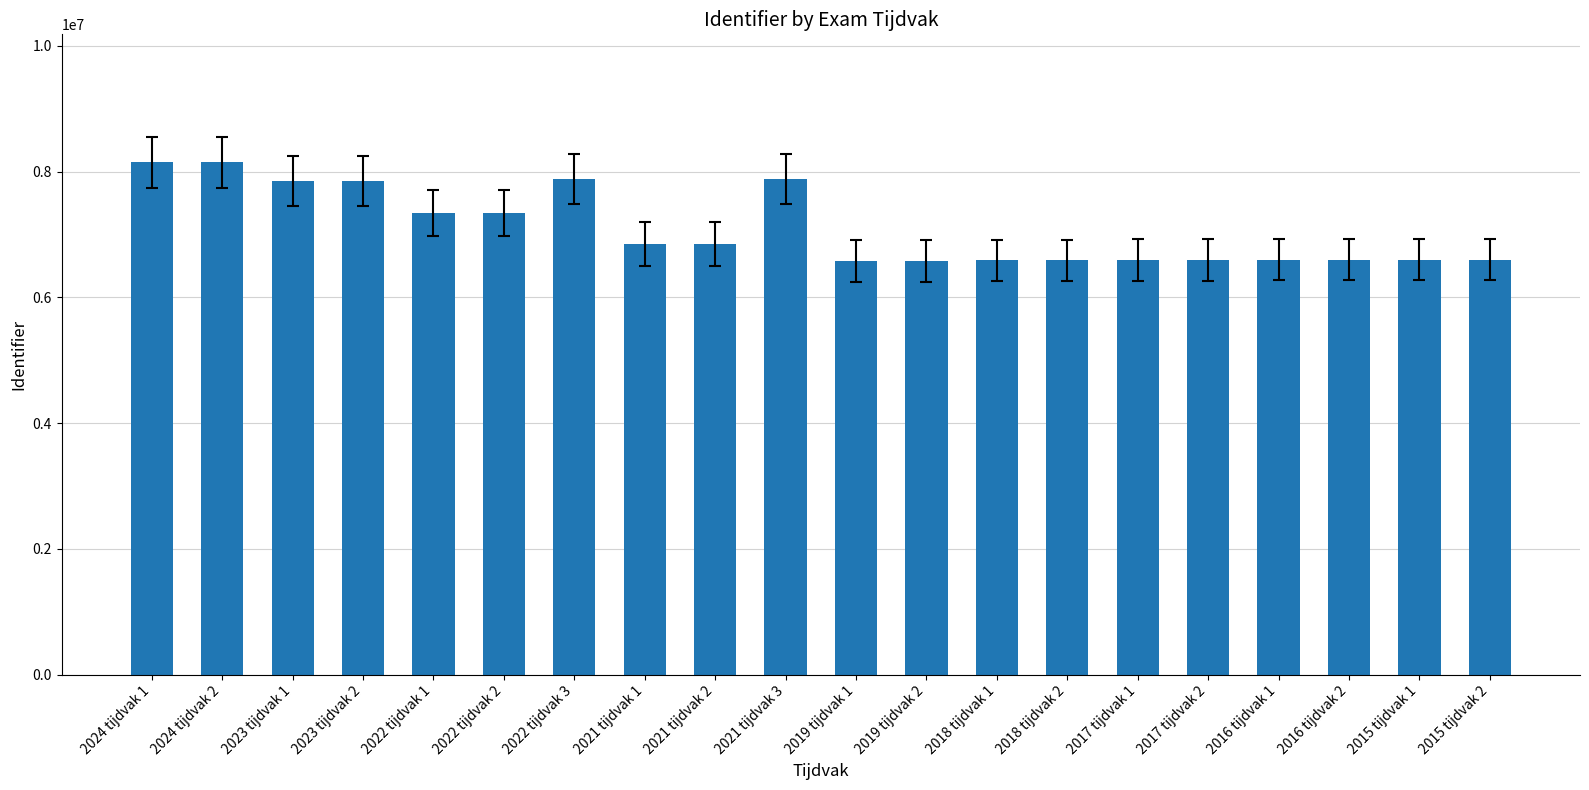

The chart shows a value of 10287120 at 2022 tijdvak 1. True or false?

False